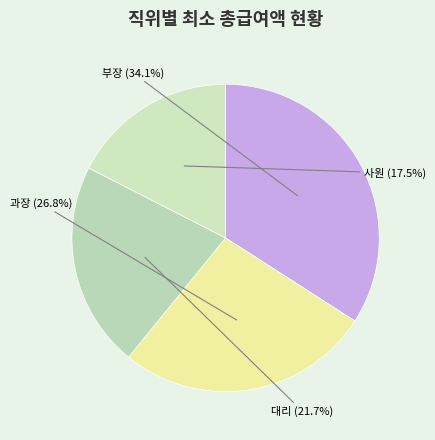

To the nearest percent, what is the average slice percentage?

25%